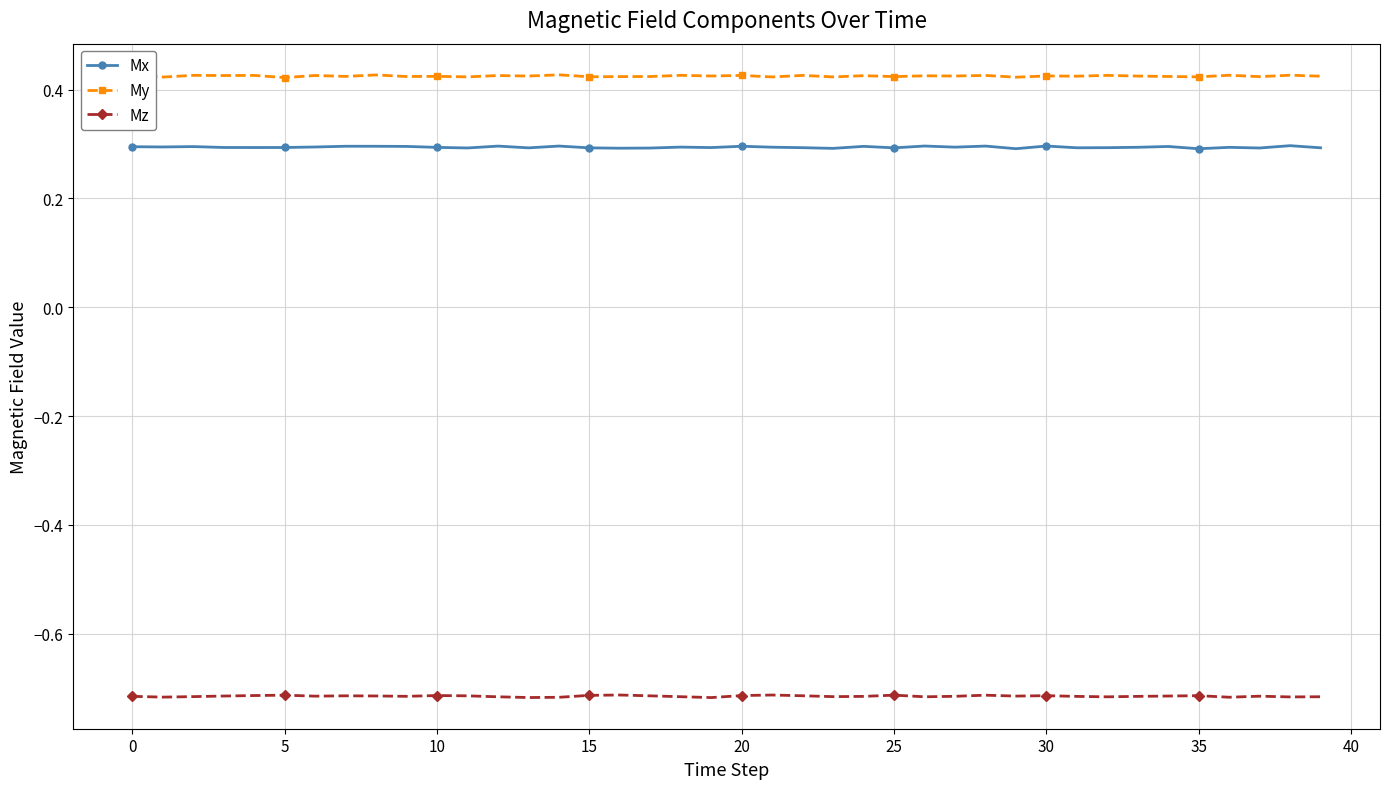

True or false: My and Mz cross at least once.

False